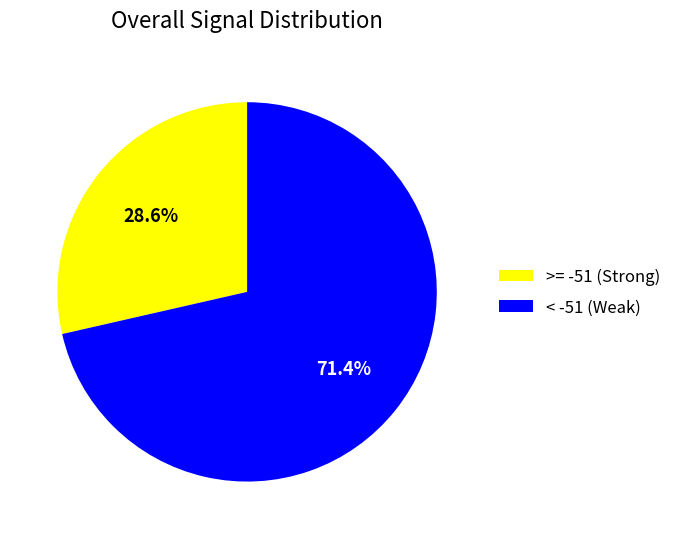

Which slice is the largest?

< -51 (Weak)